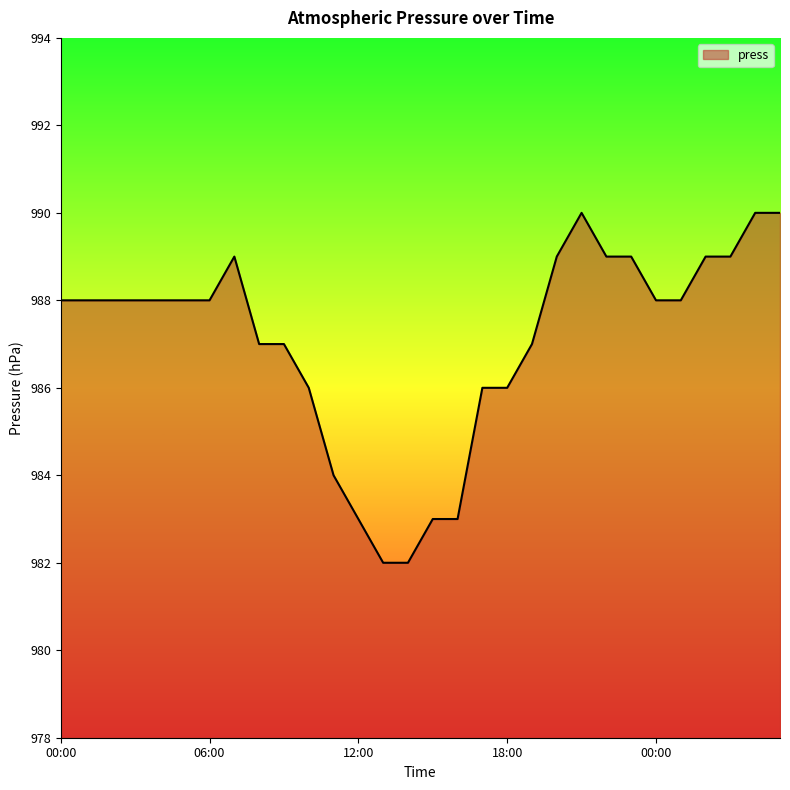

What is the smallest value displayed?

982